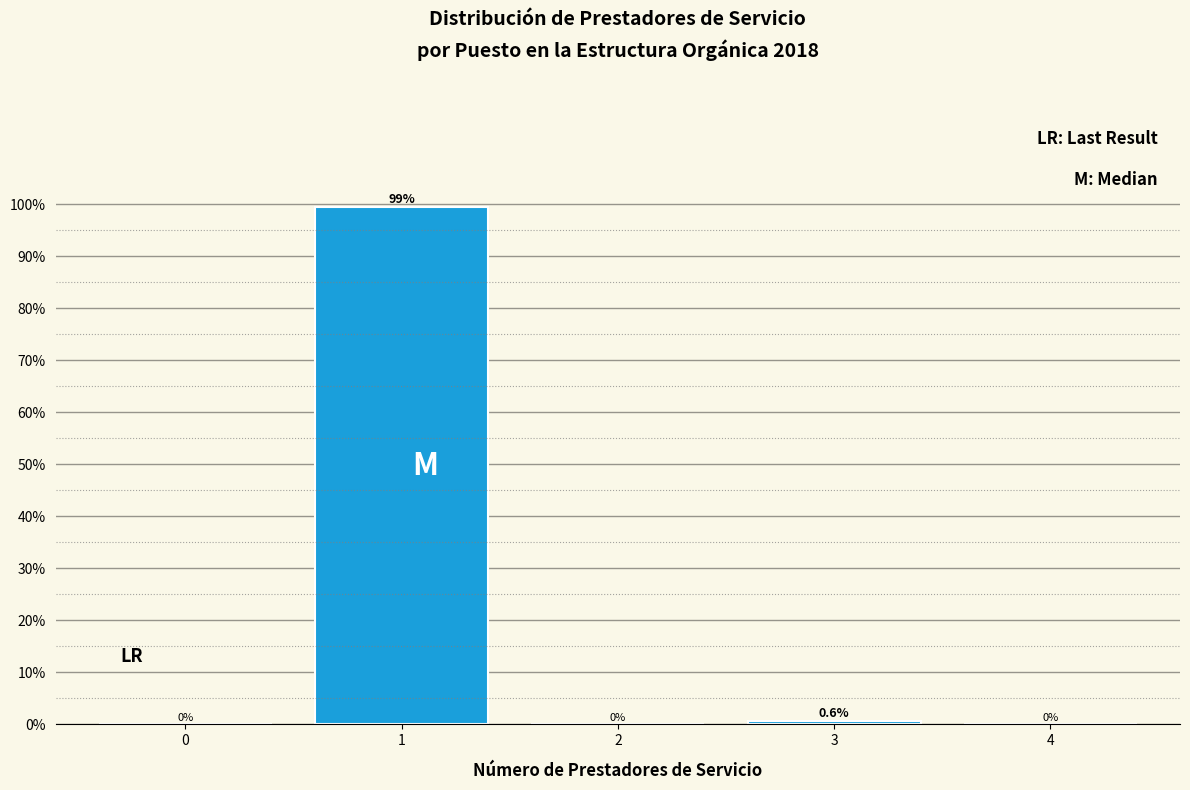

Reading right to left, what are all the values shown in this chart?

4=0.0	3=0.6	2=0.0	1=99.4	0=0.0